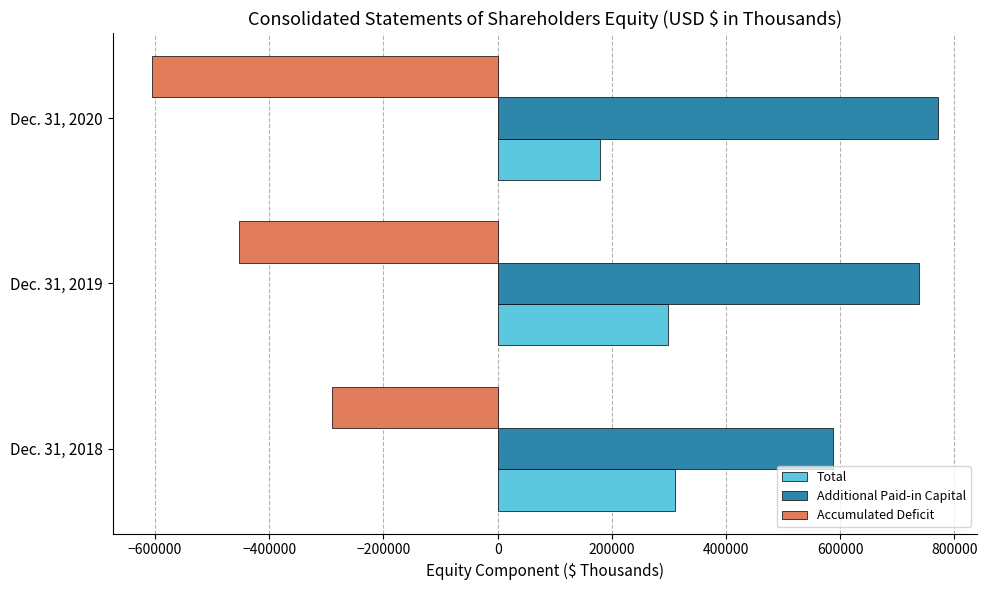

How many values in the Accumulated Deficit series exceed -453661?

1